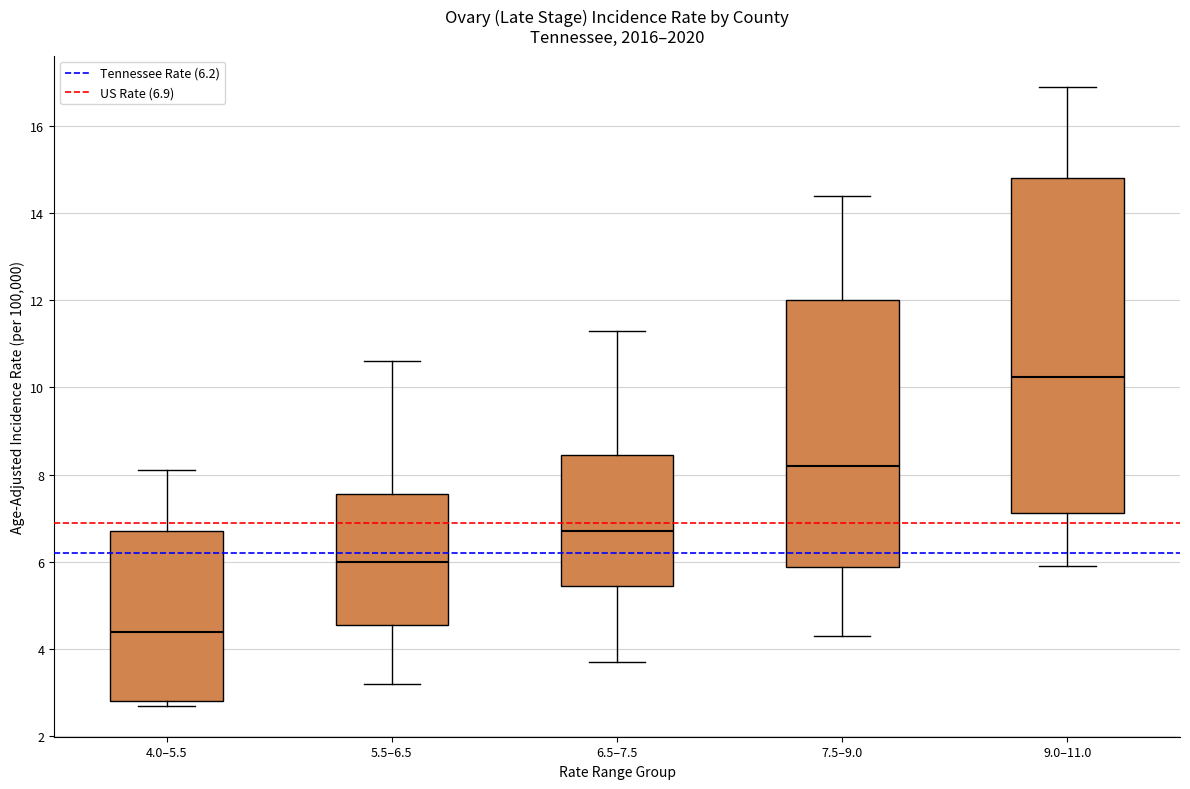

Reading left to right, transcribe this box plot: for each box, give where its median line is, the range the box spans, and where its two whiskers end, as read against the y-axis. The values are not printed on the chart, so give them approximately, as read against the axis.

4.0–5.5: median 4.4, box 2.8 to 6.8, whiskers 2.8 (just below the box's lower edge) to 8.2
5.5–6.5: median 6.0, box 4.6 to 7.6, whiskers 3.2 to 10.6
6.5–7.5: median 6.8, box 5.4 to 8.4, whiskers 3.8 to 11.4
7.5–9.0: median 8.2, box 5.8 to 12.0, whiskers 4.4 to 14.4
9.0–11.0: median 10.2, box 7.2 to 14.8, whiskers 6.0 to 17.0